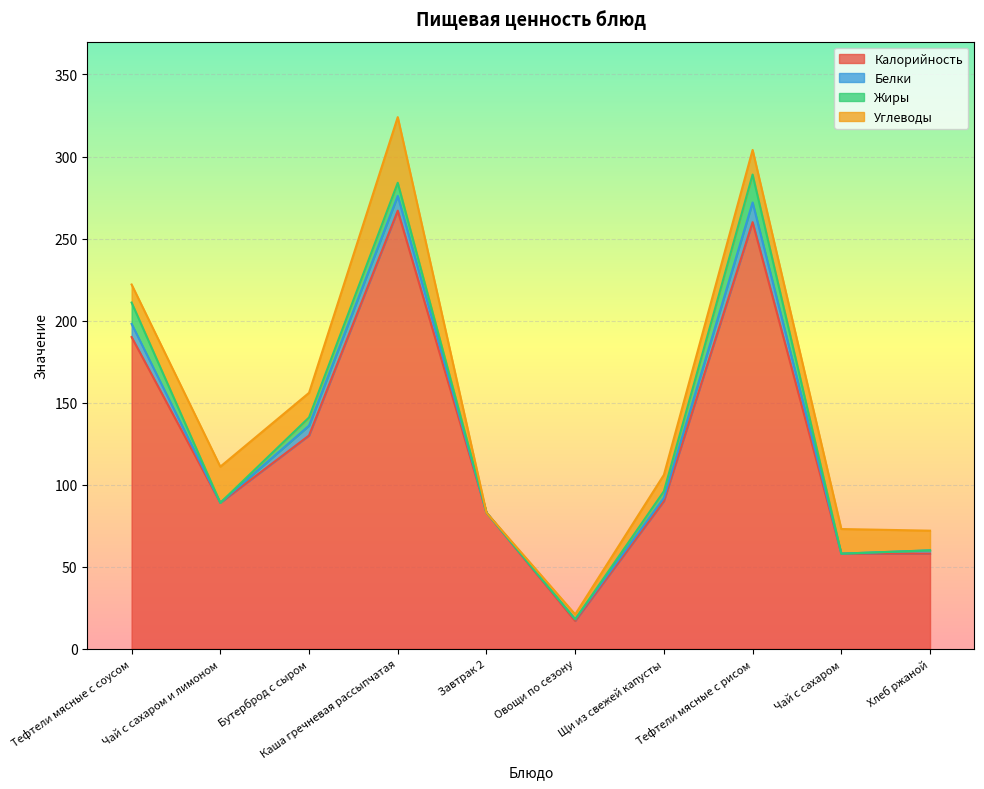

Reading left to right, extract all data points from this chart.

Калорийность: Тефтели мясные с соусом=190	Чай с сахаром и лимоном=89	Бутерброд с сыром=130	Каша гречневая рассыпчатая=267	Завтрак 2=83	Овощи по сезону=17	Щи из свежей капусты=90	Тефтели мясные с рисом=260	Чай с сахаром=58	Хлеб ржаной=58
Белки: Тефтели мясные с соусом=8	Чай с сахаром и лимоном=0	Бутерброд с сыром=6	Каша гречневая рассыпчатая=9	Завтрак 2=0	Овощи по сезону=1	Щи из свежей капусты=2	Тефтели мясные с рисом=12	Чай с сахаром=0	Хлеб ржаной=2
Жиры: Тефтели мясные с соусом=13	Чай с сахаром и лимоном=0	Бутерброд с сыром=5	Каша гречневая рассыпчатая=8	Завтрак 2=0	Овощи по сезону=0	Щи из свежей капусты=4	Тефтели мясные с рисом=17	Чай с сахаром=0	Хлеб ржаной=0
Углеводы: Тефтели мясные с соусом=11	Чай с сахаром и лимоном=22	Бутерброд с сыром=15	Каша гречневая рассыпчатая=40	Завтрак 2=0	Овощи по сезону=3	Щи из свежей капусты=10	Тефтели мясные с рисом=15	Чай с сахаром=15	Хлеб ржаной=12